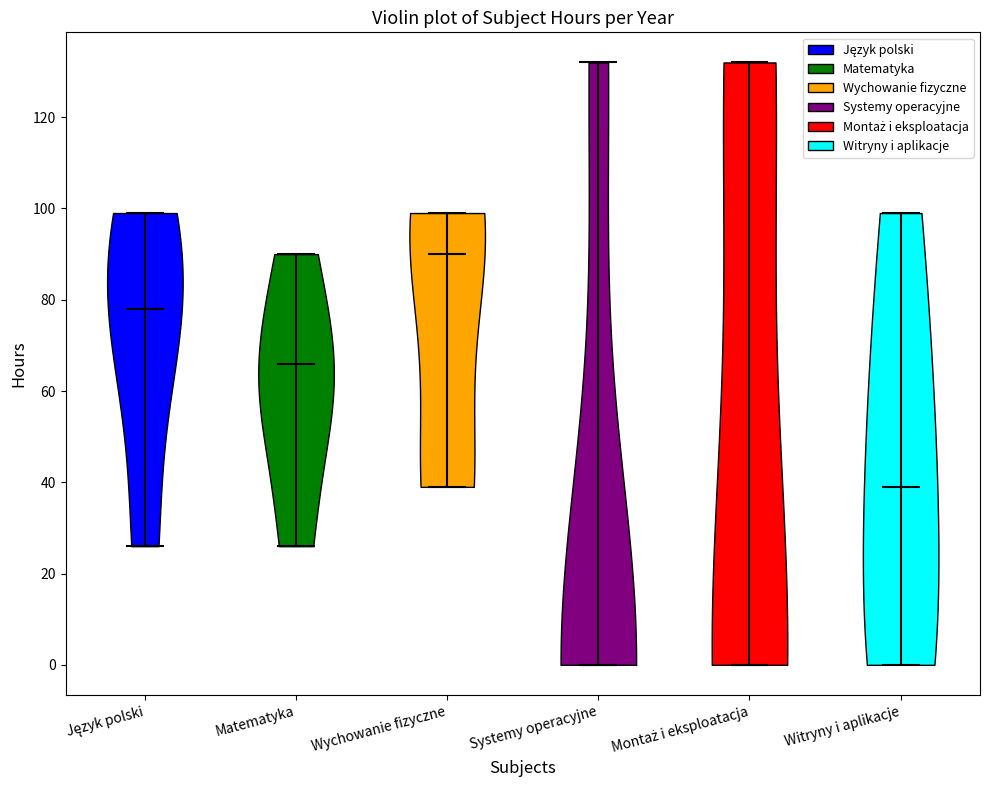

Reading left to right, read every violin against the y-axis: where its median line is, and the lowest and highest points it reaches. The values are not printed on the chart, so give them approximately, as read against the axis.

Język polski: median line 78, lowest point 26, highest point 100
Matematyka: median line 66, lowest point 26, highest point 90
Wychowanie fizyczne: median line 90, lowest point 40, highest point 100
Systemy operacyjne: median line 0, lowest point 0, highest point 132
Montaż i eksploatacja: median line 0, lowest point 0, highest point 132
Witryny i aplikacje: median line 40, lowest point 0, highest point 100